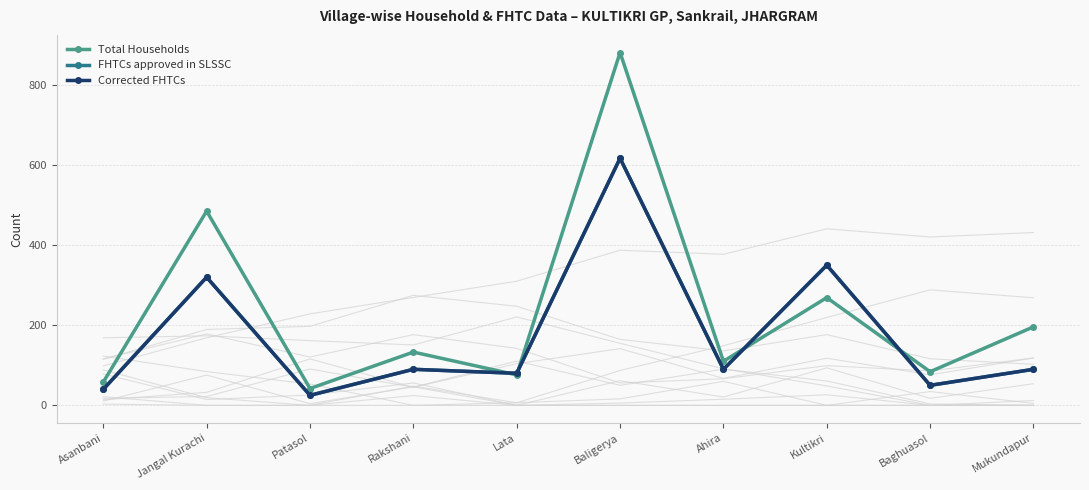

What is the total value across all series at Lata?

236